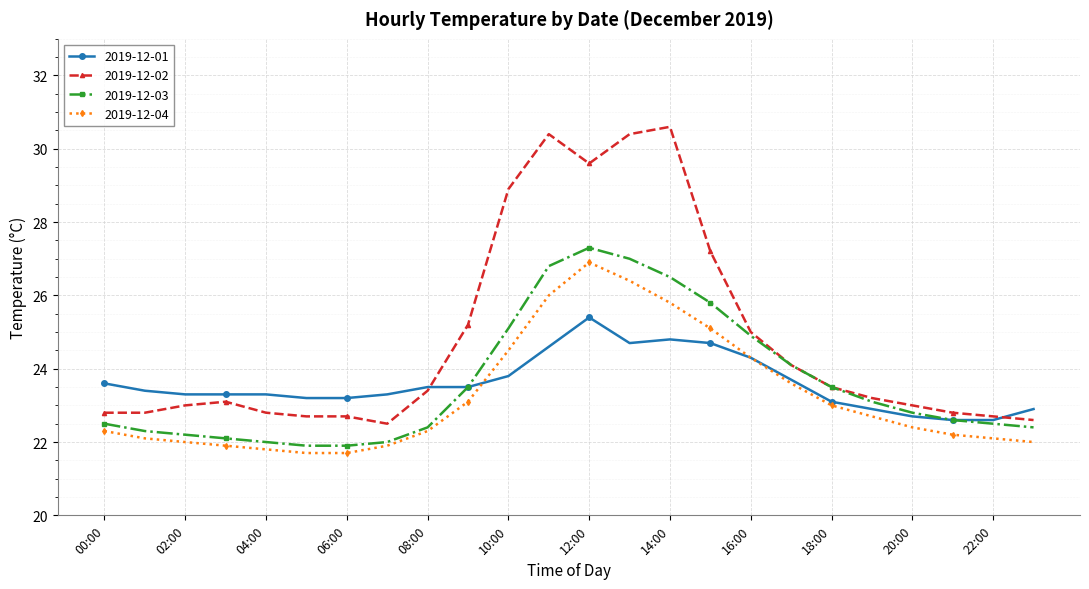

What is the value of the 2019-12-02 point at the 4th from the left?

23.1